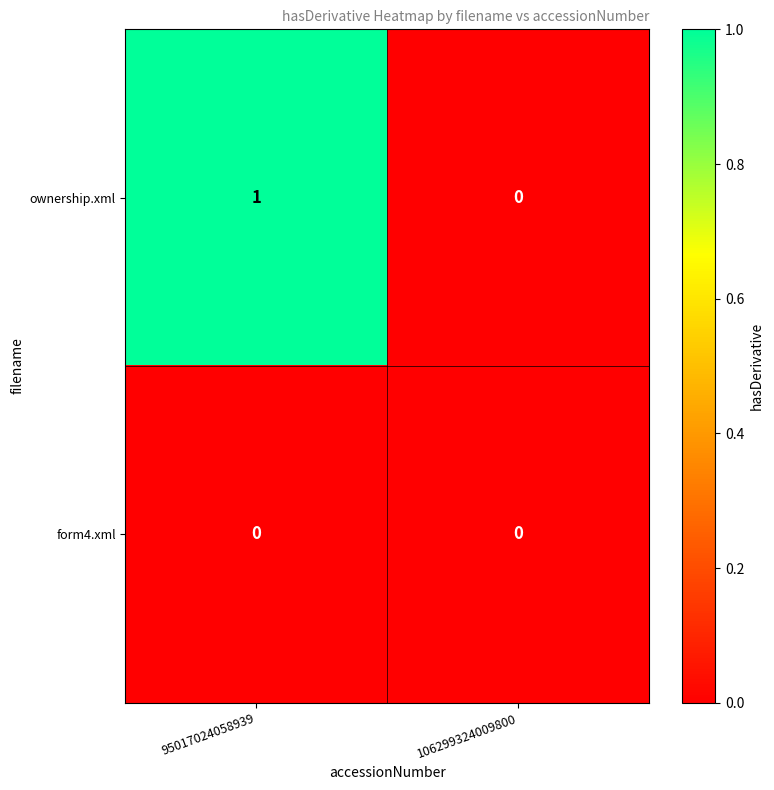

Between 95017024058939 and 106299324009800, which series saw the biggest shift?

ownership.xml